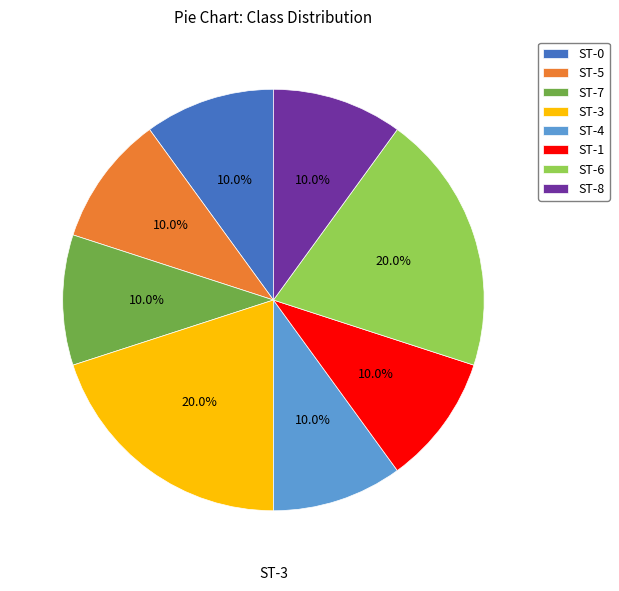

To the nearest percent, what is the average slice percentage?

12%